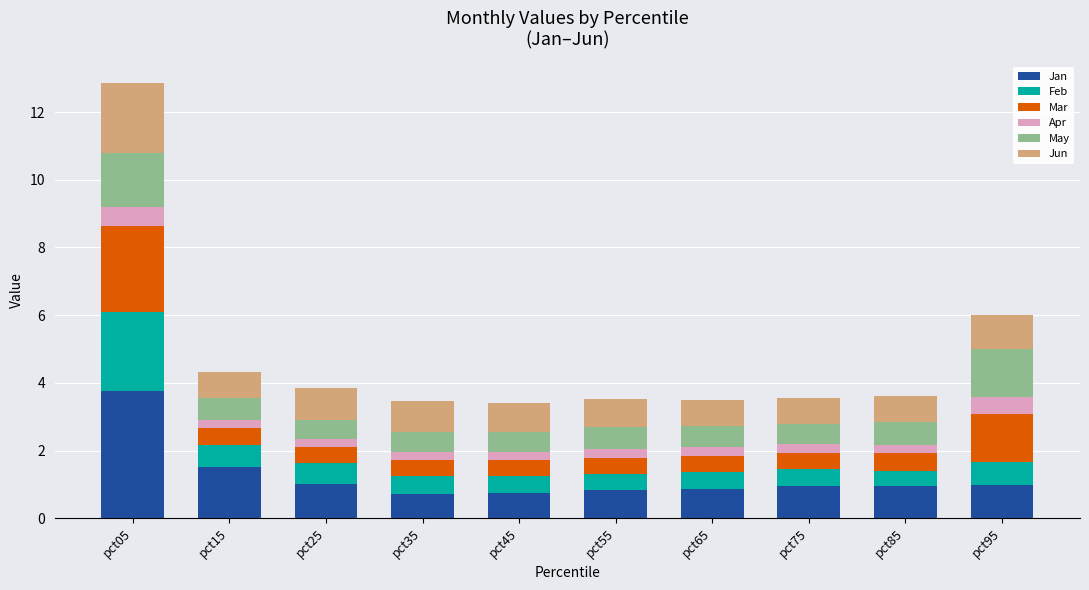

The Jan series shows 1.0 at pct95. True or false?

True